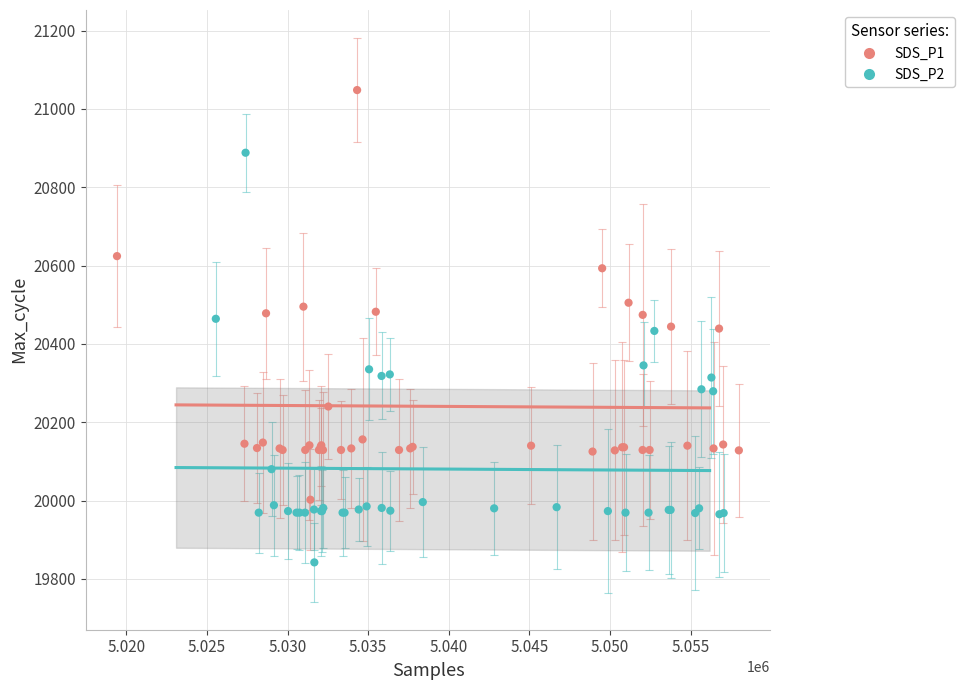

Which series contains the lowest Y value?

SDS_P2